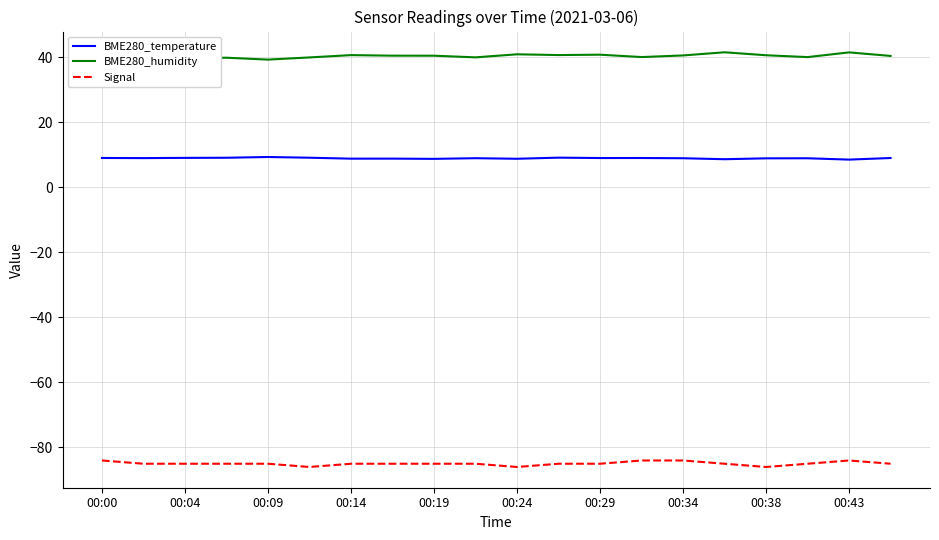

What is the minimum value shown in the chart?

-86.0